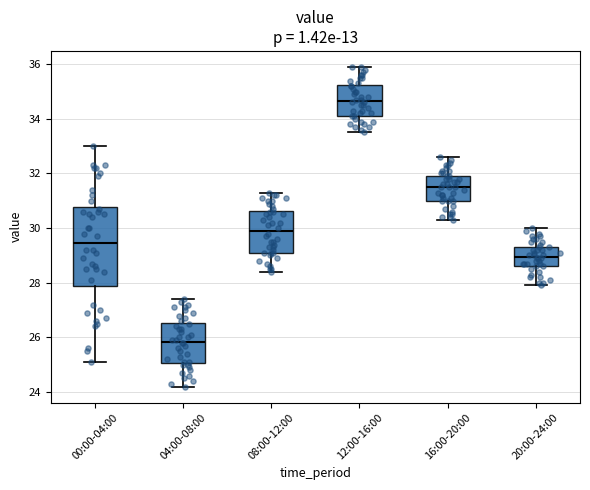

Which box is the tallest, from its lower edge to its upper edge?

00:00-04:00